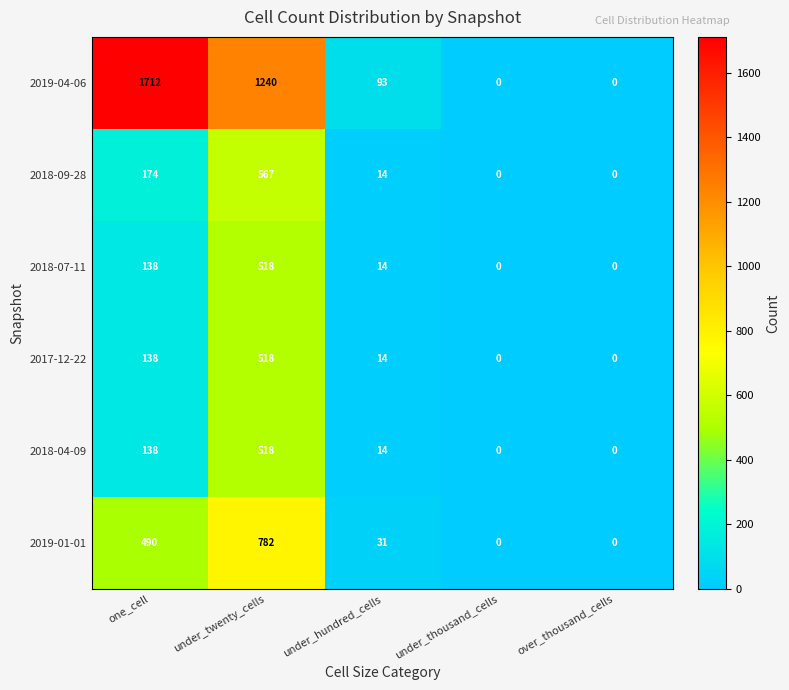

Reading left to right, list all the values displayed in this chart.

2019-04-06: 1712	1240	93	0	0
2018-09-28: 174	567	14	0	0
2018-07-11: 138	518	14	0	0
2017-12-22: 138	518	14	0	0
2018-04-09: 138	518	14	0	0
2019-01-01: 490	782	31	0	0